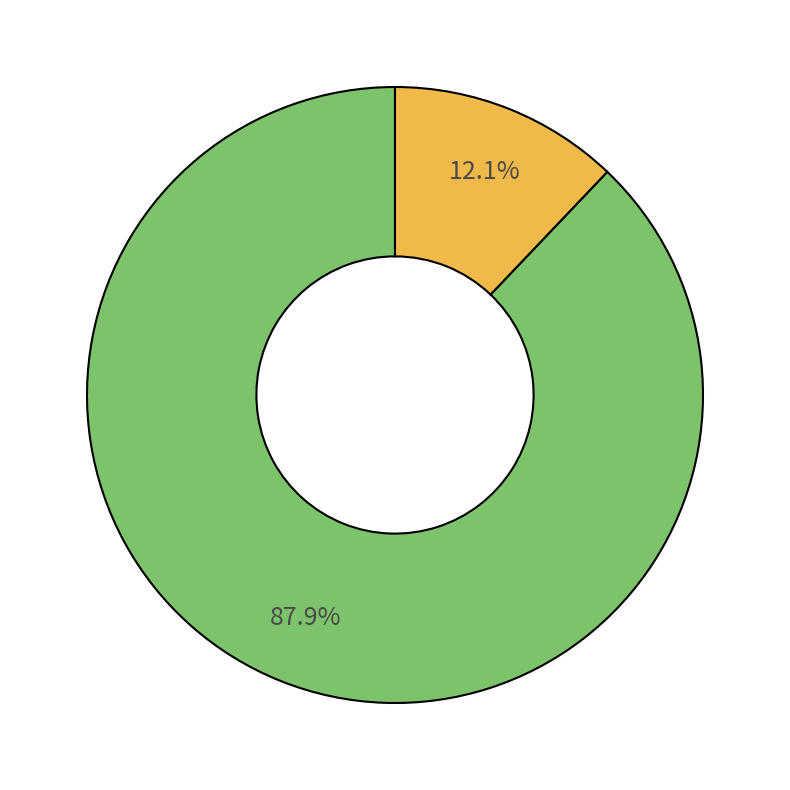

Is there any slice that represents more than half of the pie?

Yes